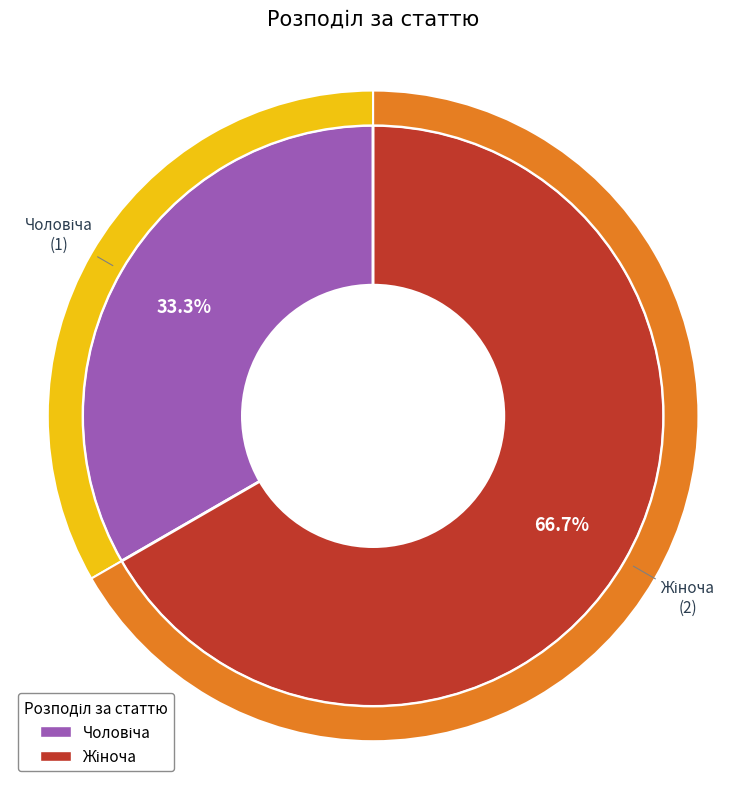

Which slice represents more than half of the pie?

Жіноча